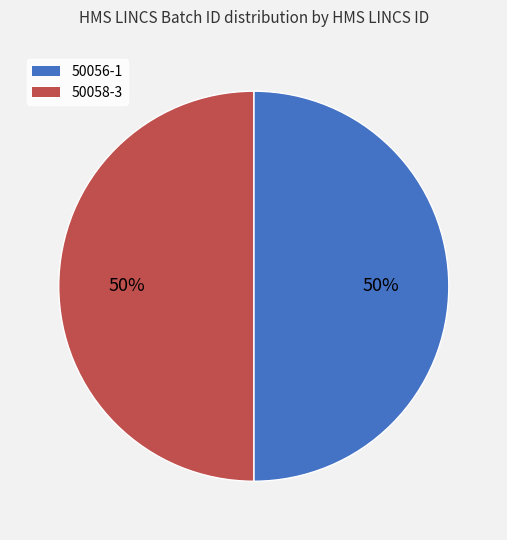

True or false: 50058-3 accounts for 59% of the total.

False